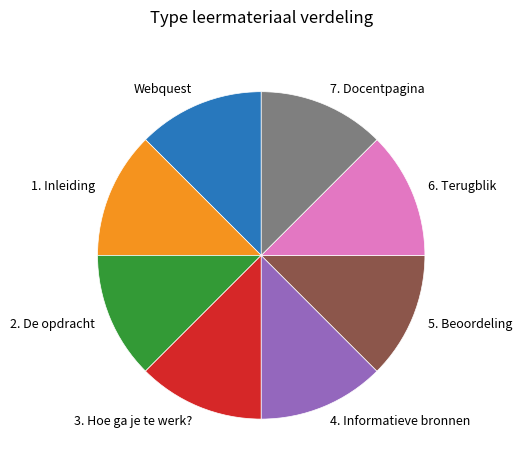

What is the ratio of the value at 2. De opdracht to the value at 1. Inleiding?

1.0